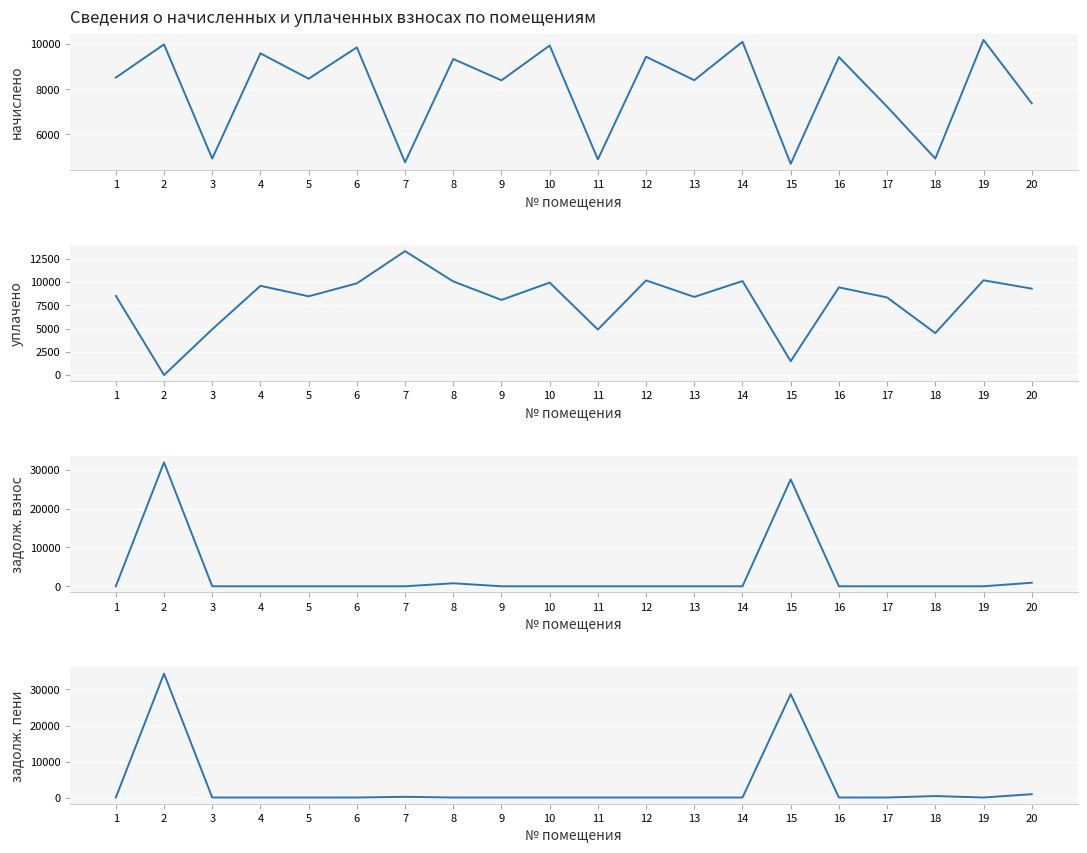

Between 12 and 15, which is larger?

12